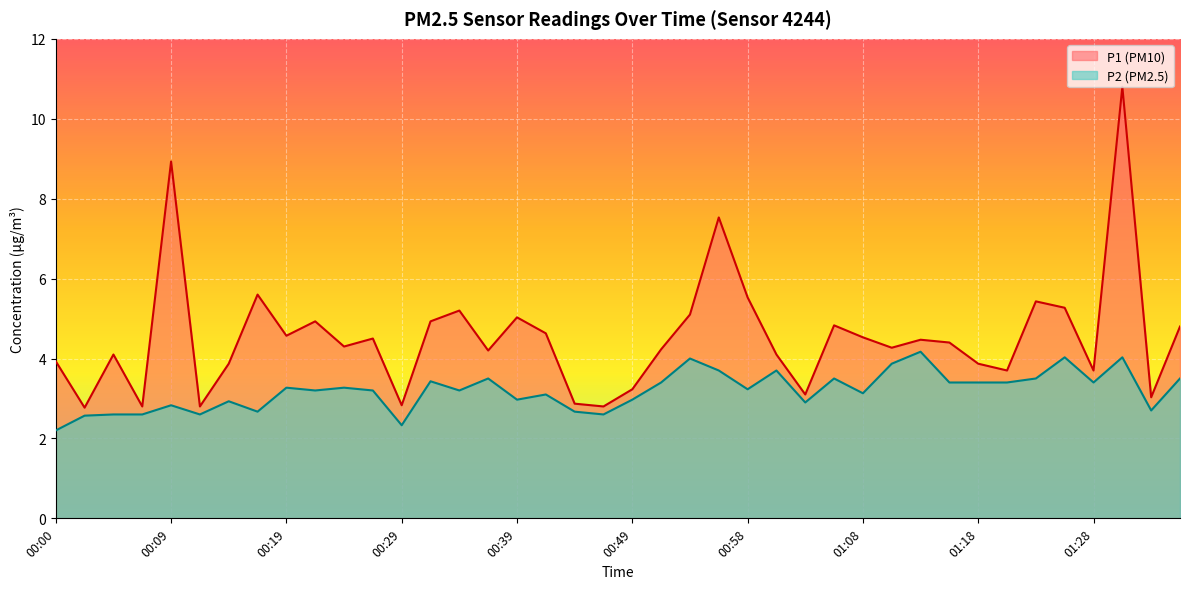

Where is the first local minimum for P1?

00:02